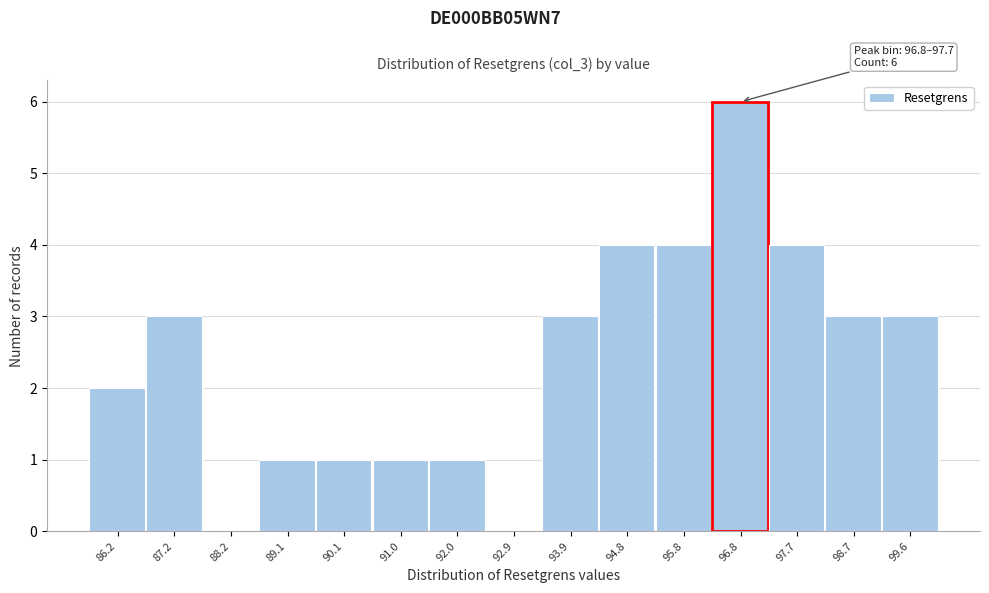

Reading left to right, extract all data points from this chart.

86.2=2	87.2=3	88.2=0	89.1=1	90.1=1	91.0=1	92.0=1	92.9=0	93.9=3	94.8=4	95.8=4	96.8=6	97.7=4	98.7=3	99.6=3